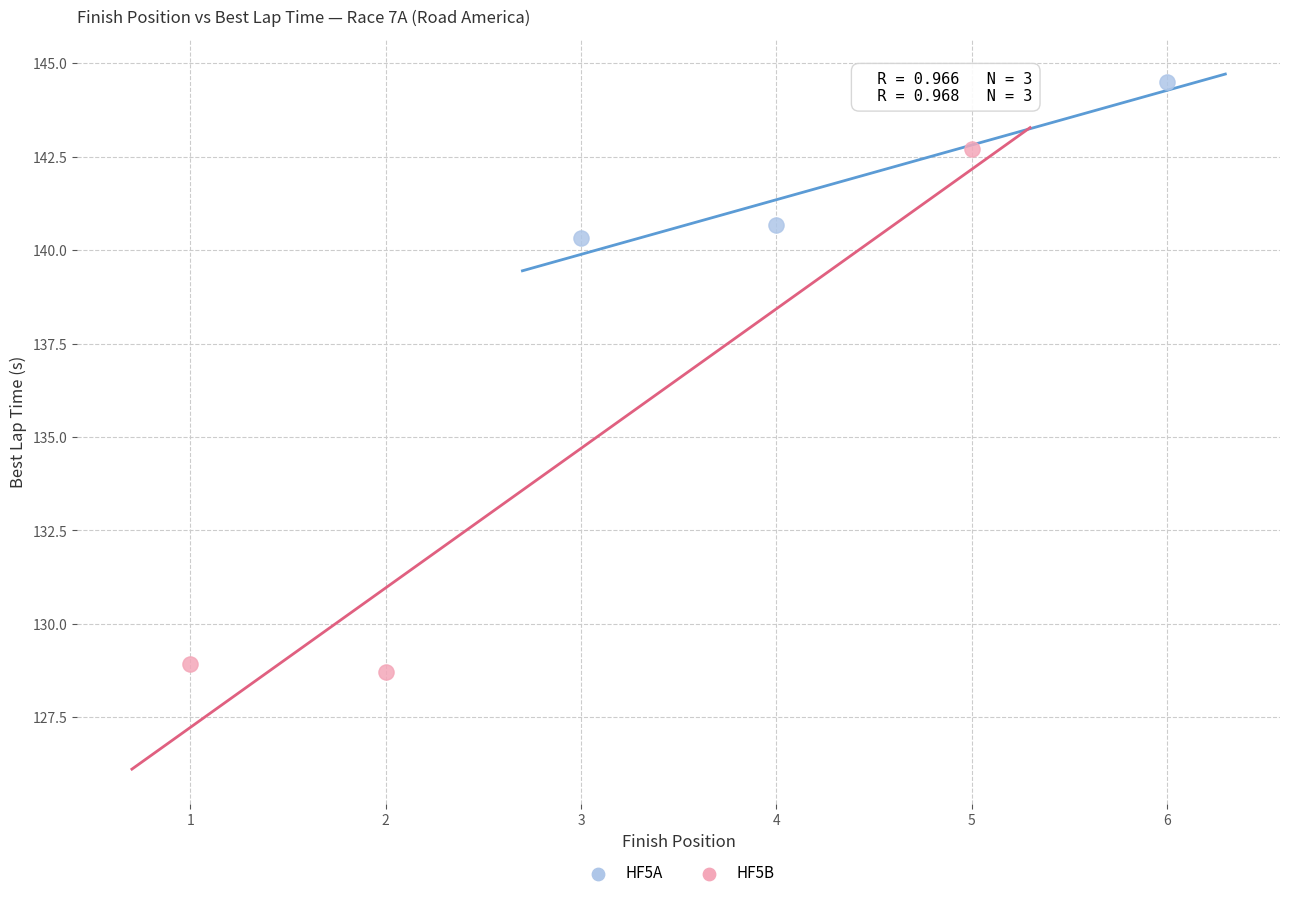

Which series has the widest spread of Y values?

HF5B